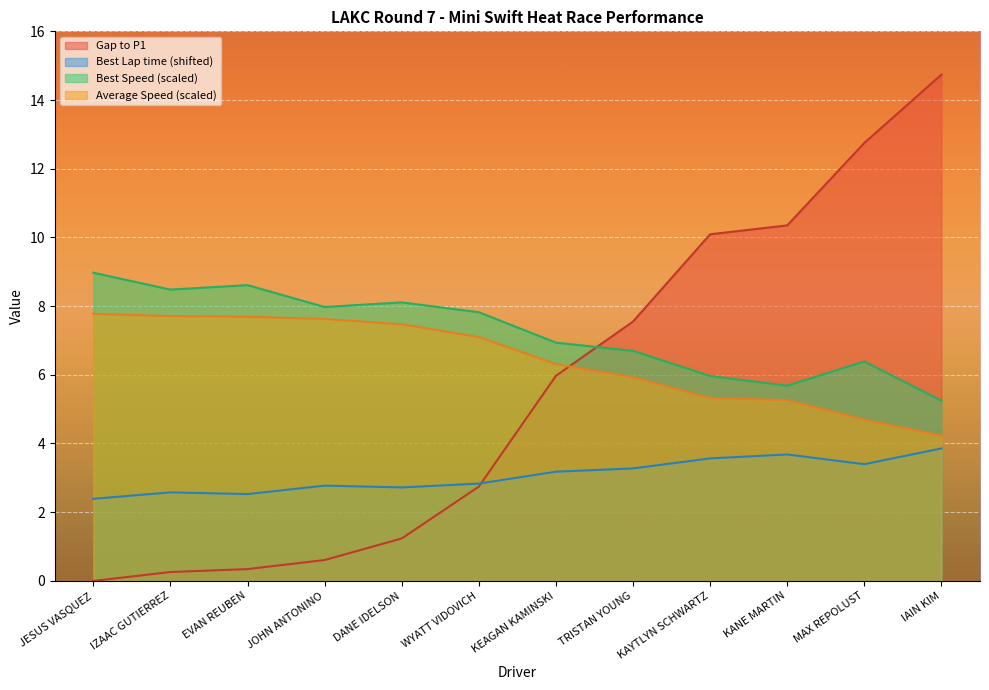

Reading left to right, list all the values displayed in this chart.

Gap to P1: JESUS VASQUEZ=0.0	IZAAC GUTIERREZ=0.3	EVAN REUBEN=0.3	JOHN ANTONINO=0.6	DANE IDELSON=1.2	WYATT VIDOVICH=2.7	KEAGAN KAMINSKI=6.0	TRISTAN YOUNG=7.6	KAYTLYN SCHWARTZ=10.1	KANE MARTIN=10.4	MAX REPOLUST=12.8	IAIN KIM=14.7
Best Lap time: JESUS VASQUEZ=2.4	IZAAC GUTIERREZ=2.6	EVAN REUBEN=2.5	JOHN ANTONINO=2.8	DANE IDELSON=2.7	WYATT VIDOVICH=2.8	KEAGAN KAMINSKI=3.2	TRISTAN YOUNG=3.3	KAYTLYN SCHWARTZ=3.6	KANE MARTIN=3.7	MAX REPOLUST=3.4	IAIN KIM=3.9
Best Speed: JESUS VASQUEZ=9.0	IZAAC GUTIERREZ=8.5	EVAN REUBEN=8.6	JOHN ANTONINO=8.0	DANE IDELSON=8.1	WYATT VIDOVICH=7.8	KEAGAN KAMINSKI=6.9	TRISTAN YOUNG=6.7	KAYTLYN SCHWARTZ=6.0	KANE MARTIN=5.7	MAX REPOLUST=6.4	IAIN KIM=5.2
Average Speed: JESUS VASQUEZ=7.8	IZAAC GUTIERREZ=7.7	EVAN REUBEN=7.7	JOHN ANTONINO=7.6	DANE IDELSON=7.5	WYATT VIDOVICH=7.1	KEAGAN KAMINSKI=6.3	TRISTAN YOUNG=5.9	KAYTLYN SCHWARTZ=5.3	KANE MARTIN=5.3	MAX REPOLUST=4.7	IAIN KIM=4.2